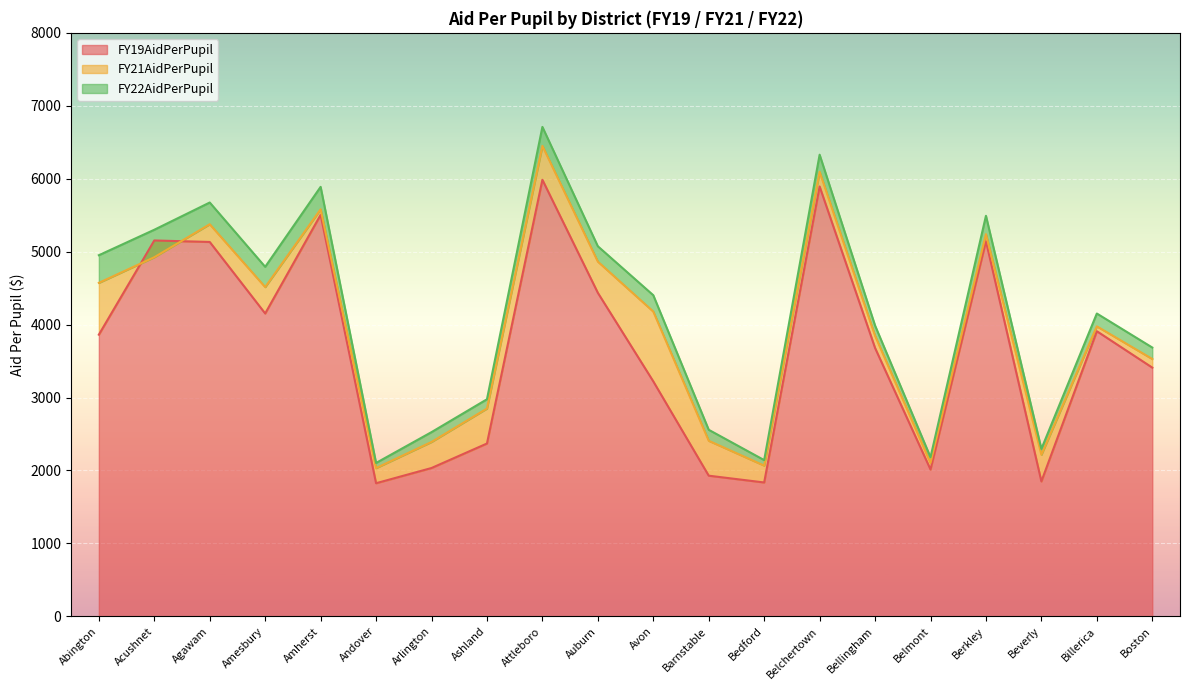

What are all the series names shown in the legend?

FY19AidPerPupil, FY21AidPerPupil, FY22AidPerPupil